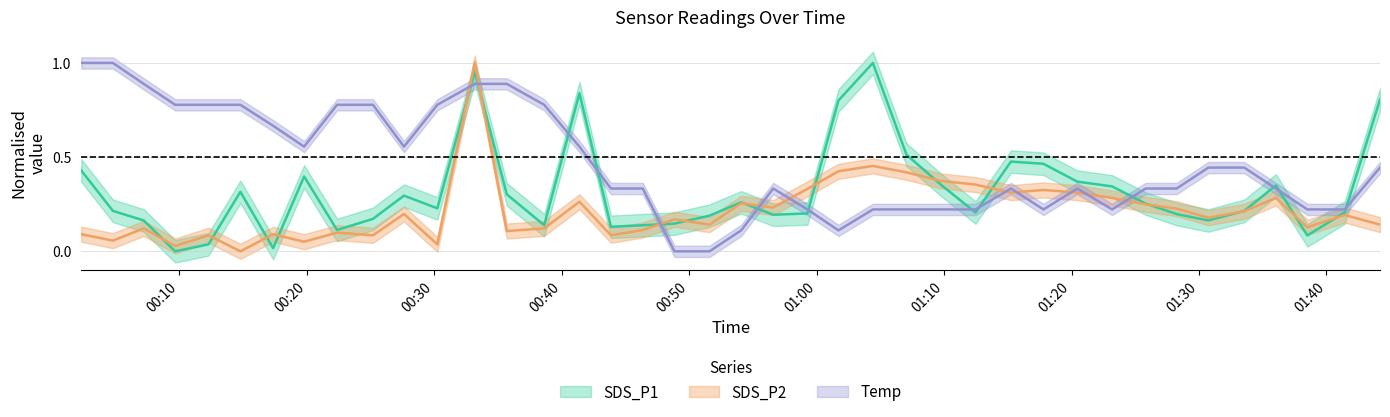

Does the chart display data point markers on the line(s)?

No